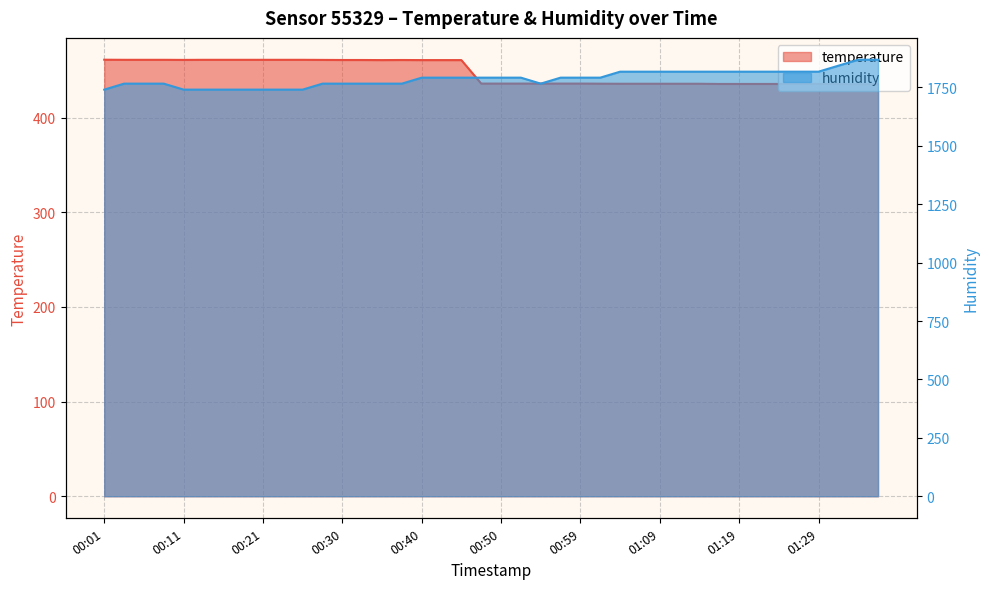

The humidity series shows 1817.6 at 01:04. True or false?

True